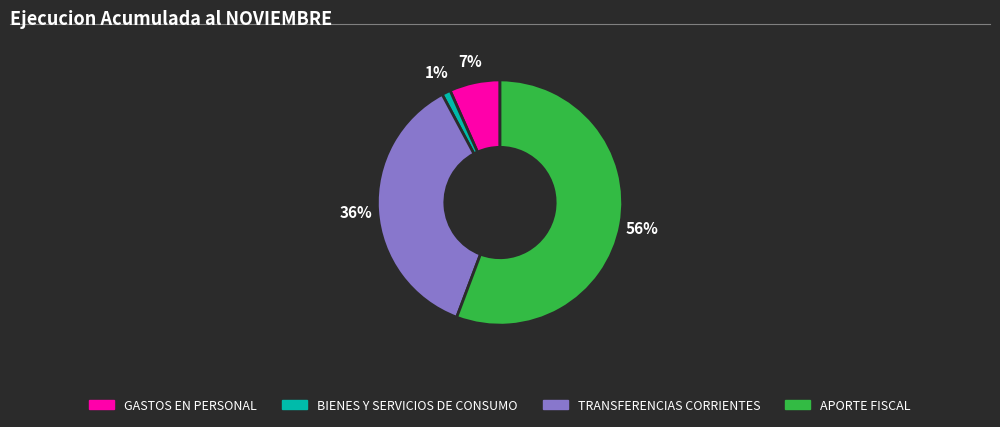

To the nearest percent, what is the average slice percentage?

25%